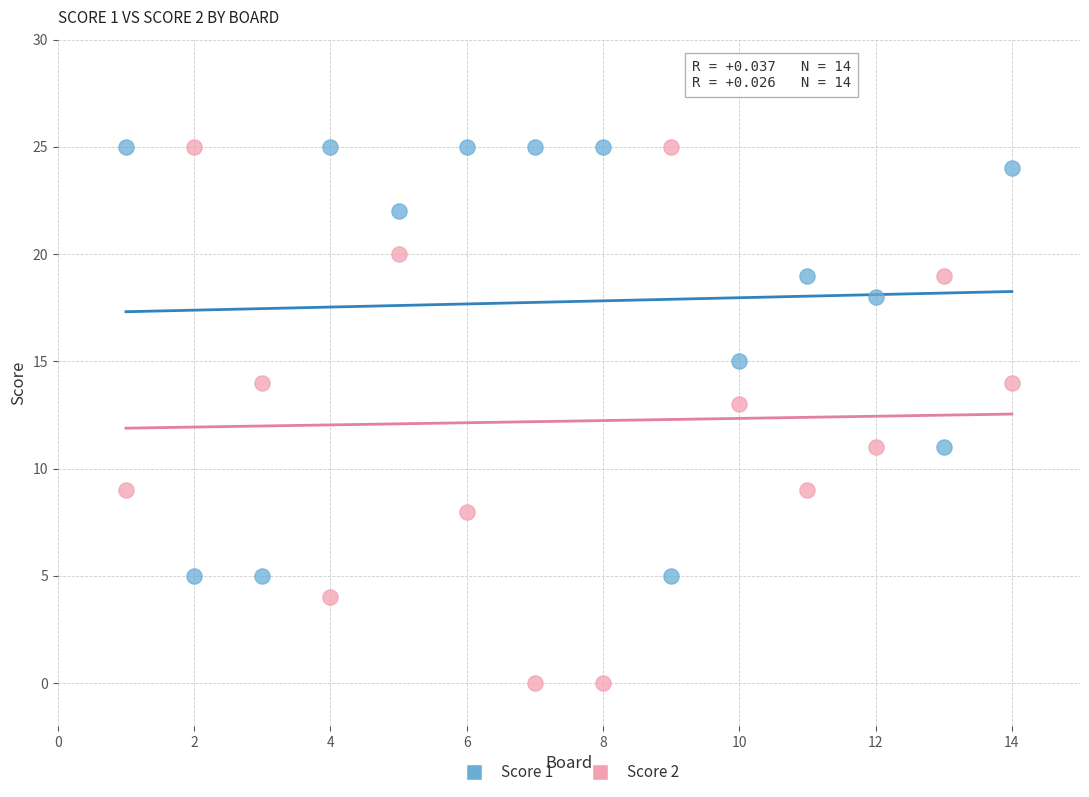

Which series has the widest spread of Y values?

Score 2